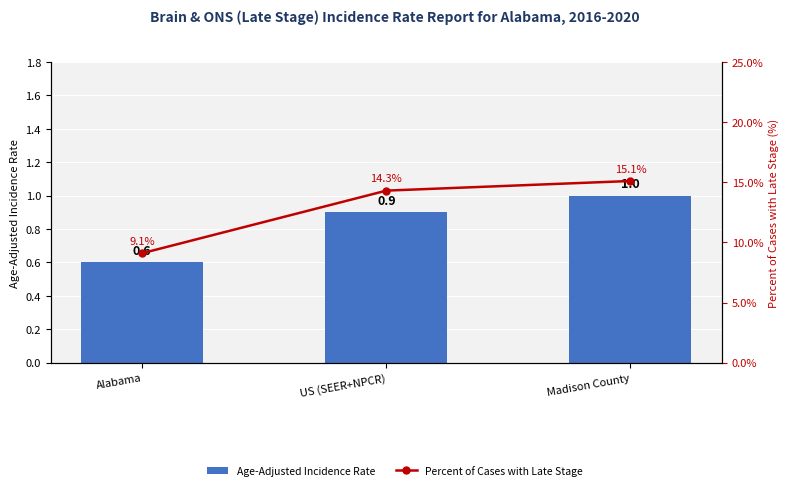

List the series in order of their peak value, lowest first.

Age-Adjusted Incidence Rate, Percent of Cases with Late Stage